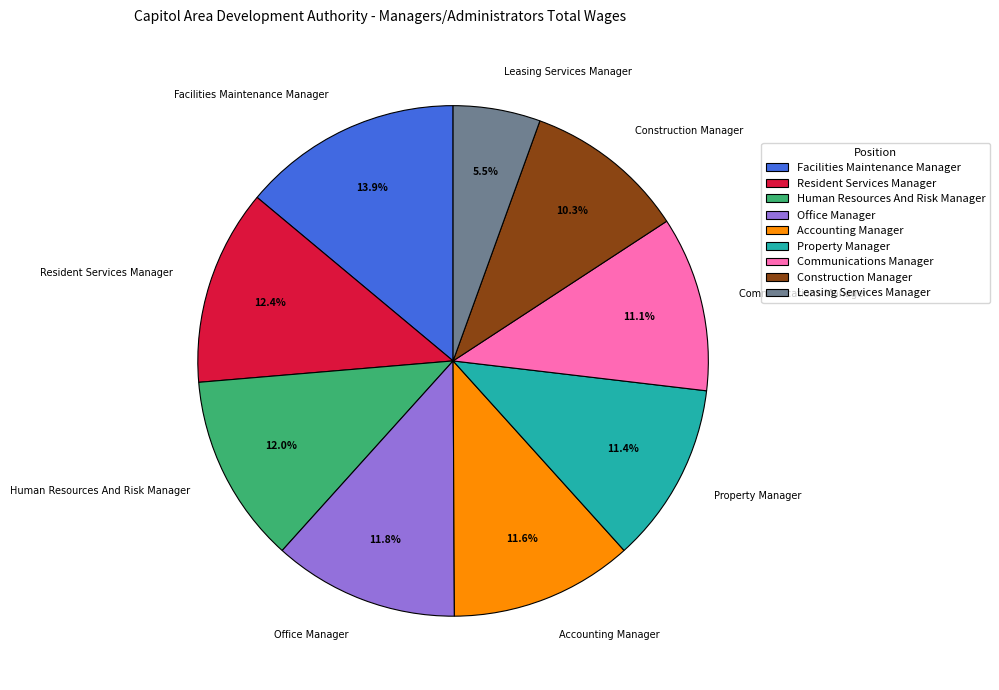

Count the number of slices in the pie.

9